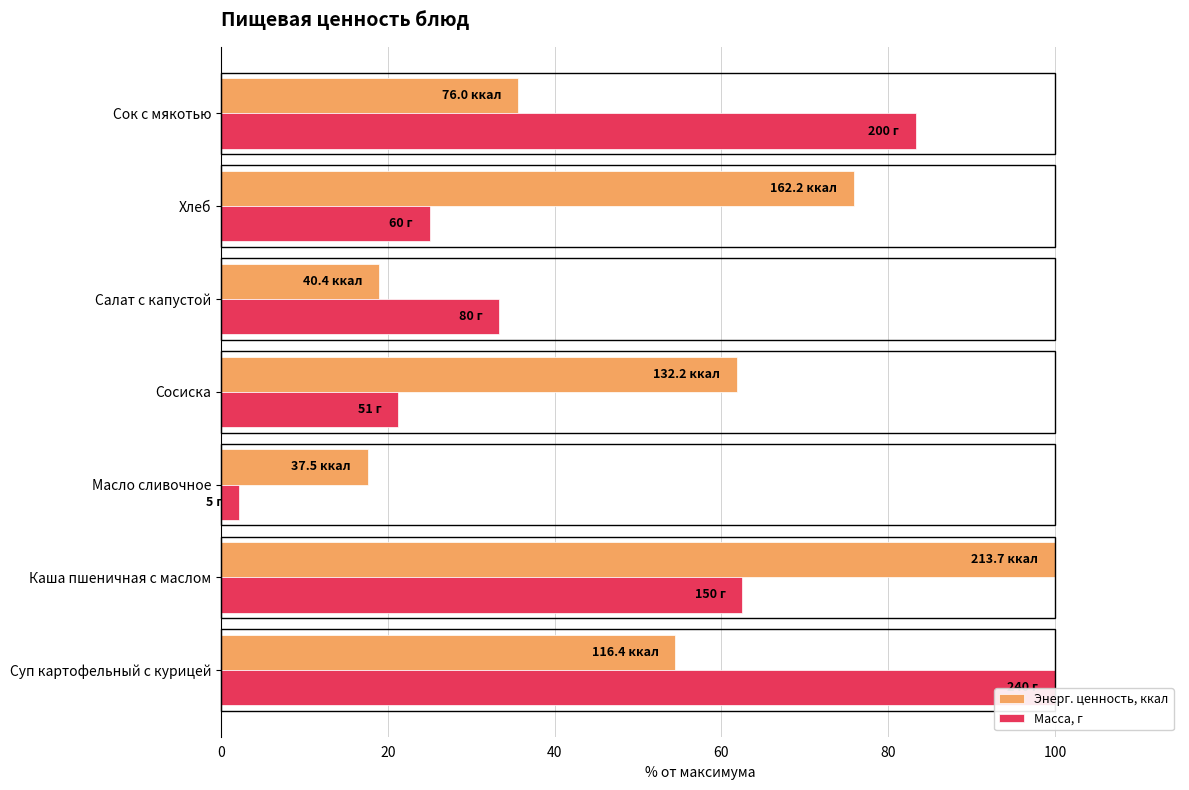

What is the average value of the Масса, г series?

46.8